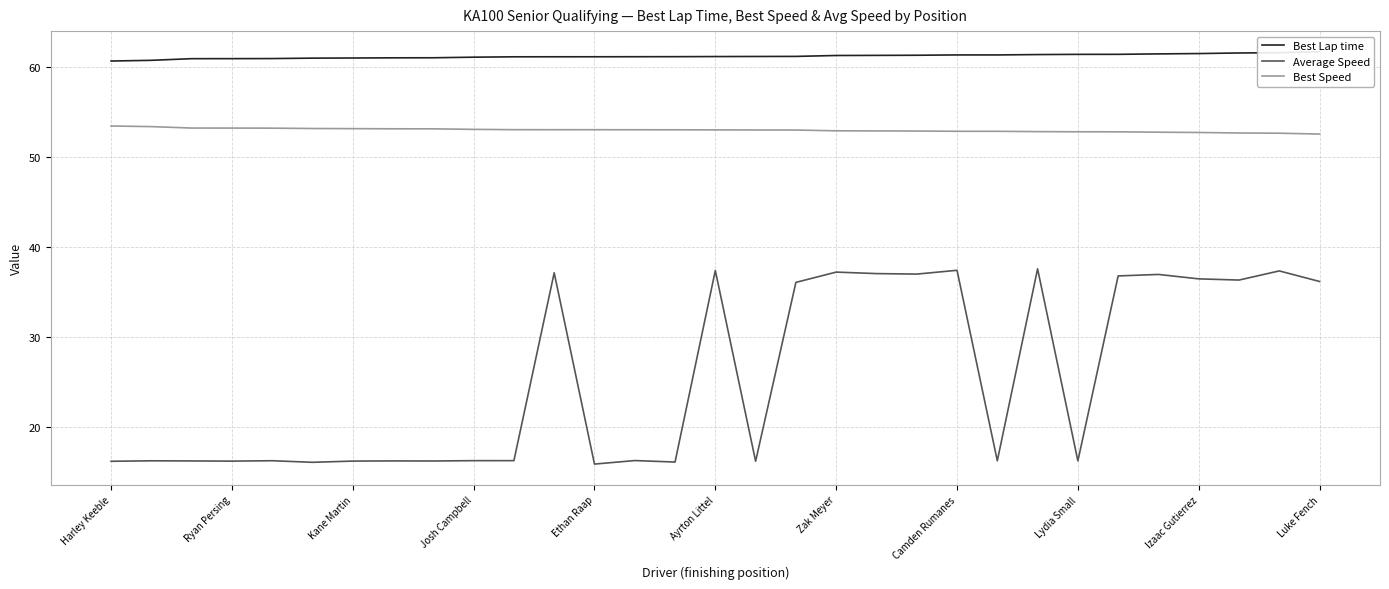

True or false: Average Speed has a value of 16.3 at Lydia Small.

True